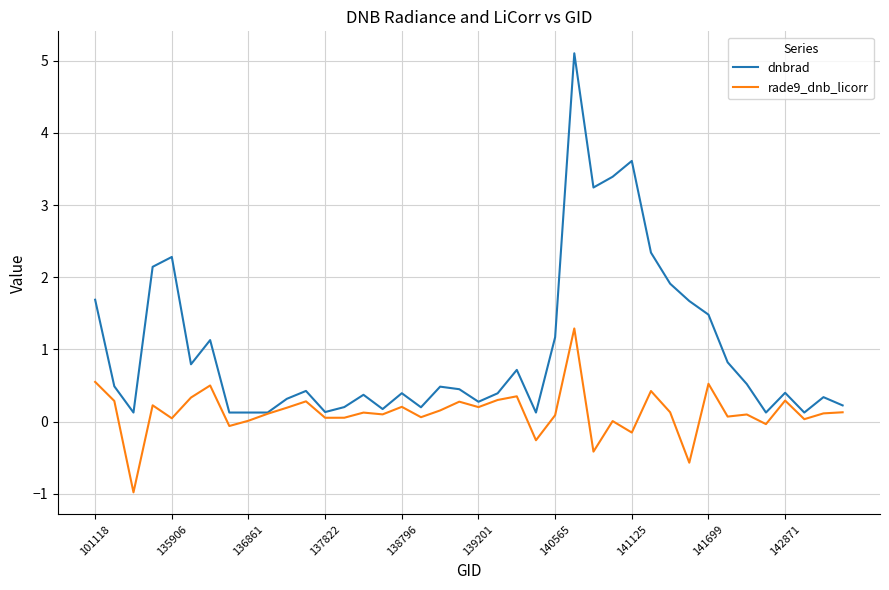

Which series has the largest range (max minus min)?

dnbrad